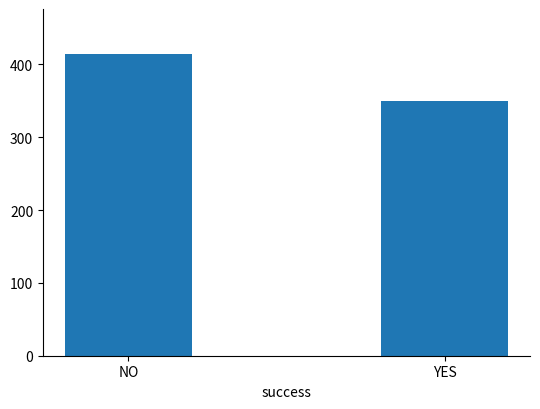

Reading left to right, transcribe all the data shown in this chart.

NO=414	YES=350